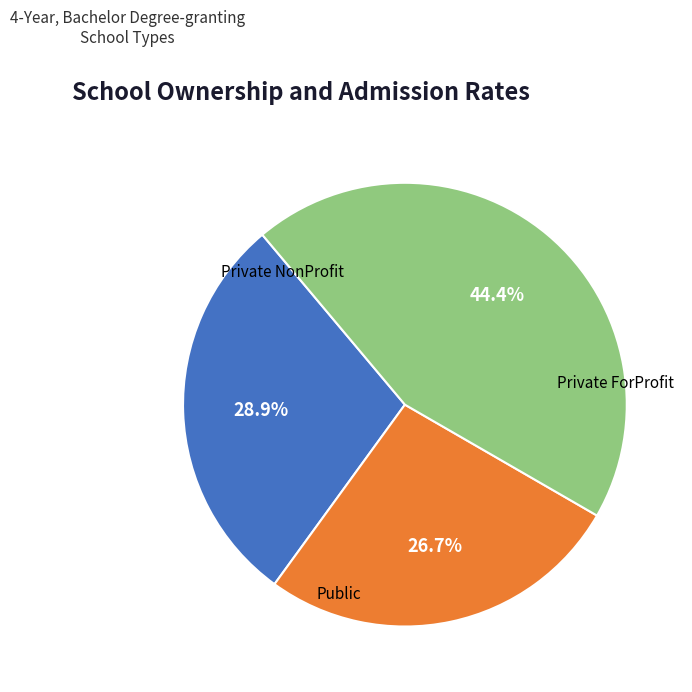

Is there any slice that represents more than half of the pie?

No